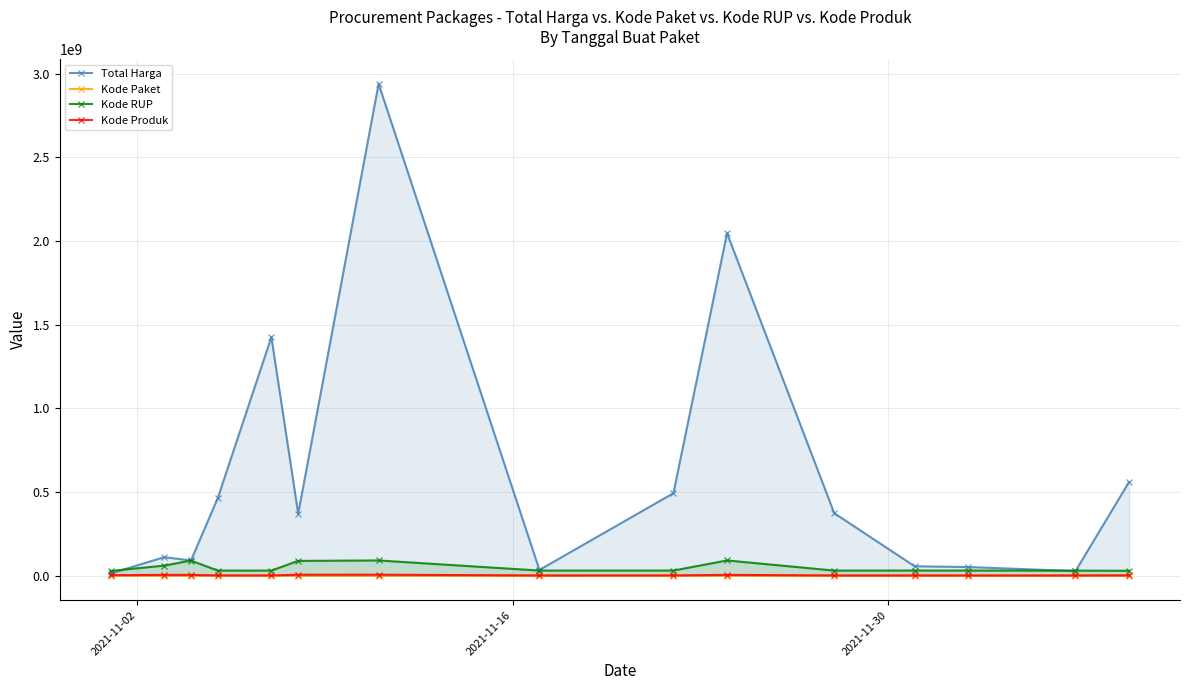

True or false: Kode RUP has more than 1 interior local peaks.

True